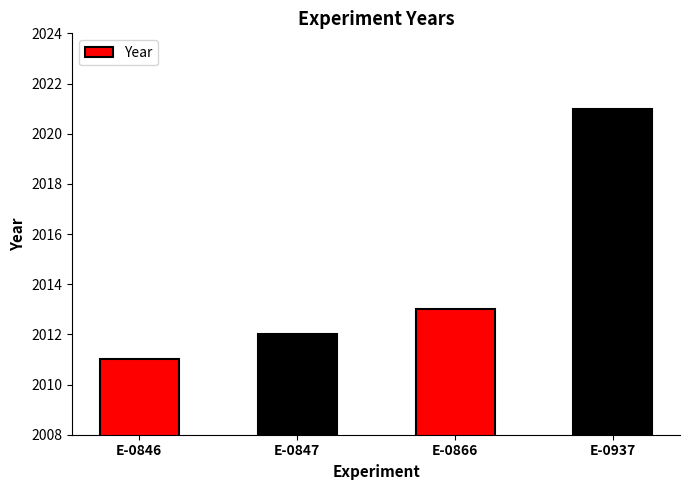

What is the difference between the maximum and minimum values?

10